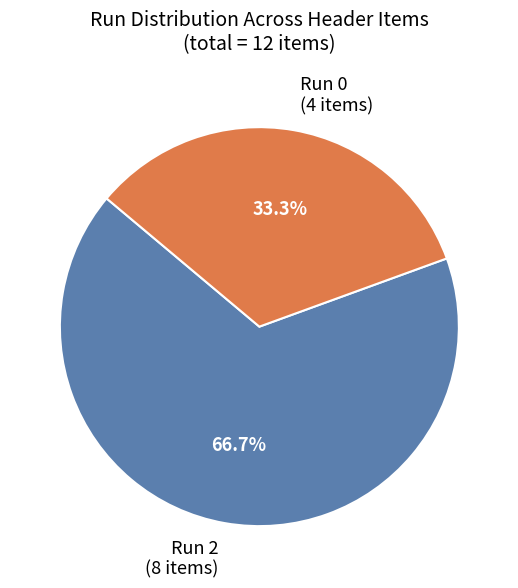

Approximately how many times larger is the value at Run 2 (8 items) compared to Run 0 (4 items)?

2.0